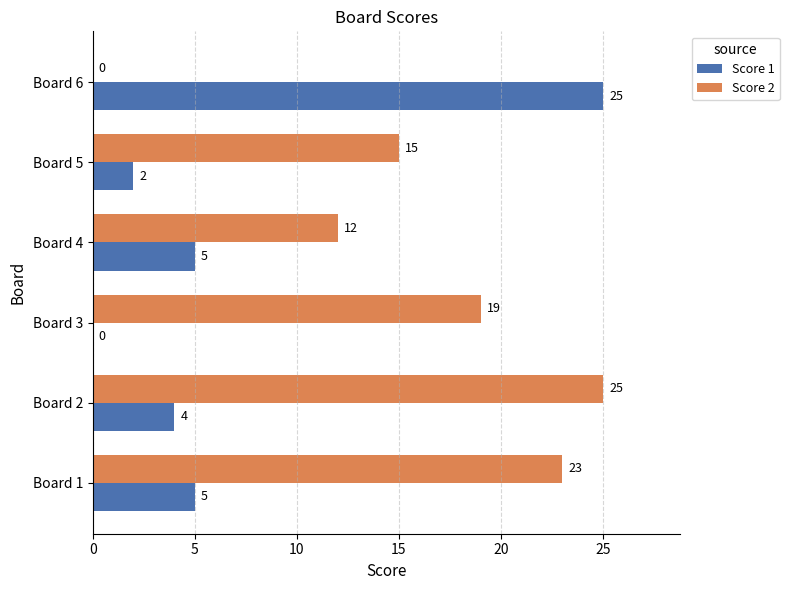

At which category is the sum across all series the highest?

Board 2